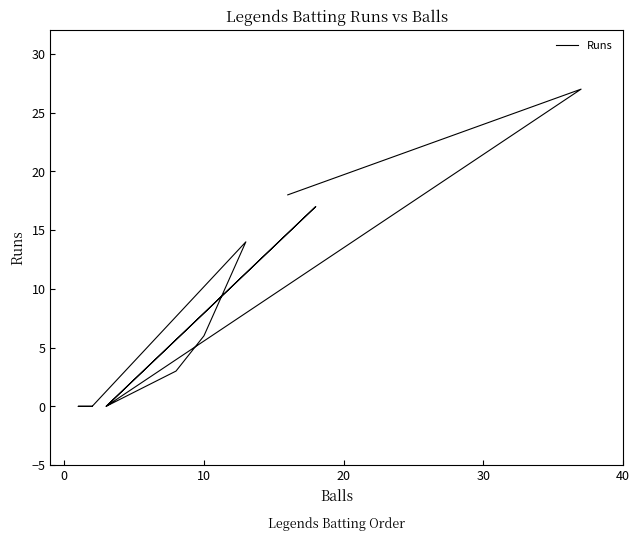

What is the greatest value displayed?

27